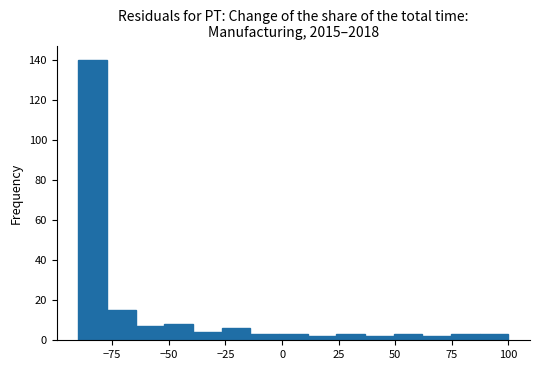

Around what value on the x-axis is the tallest bar? Give the approximate position of its centre, as read against the axis.

-85